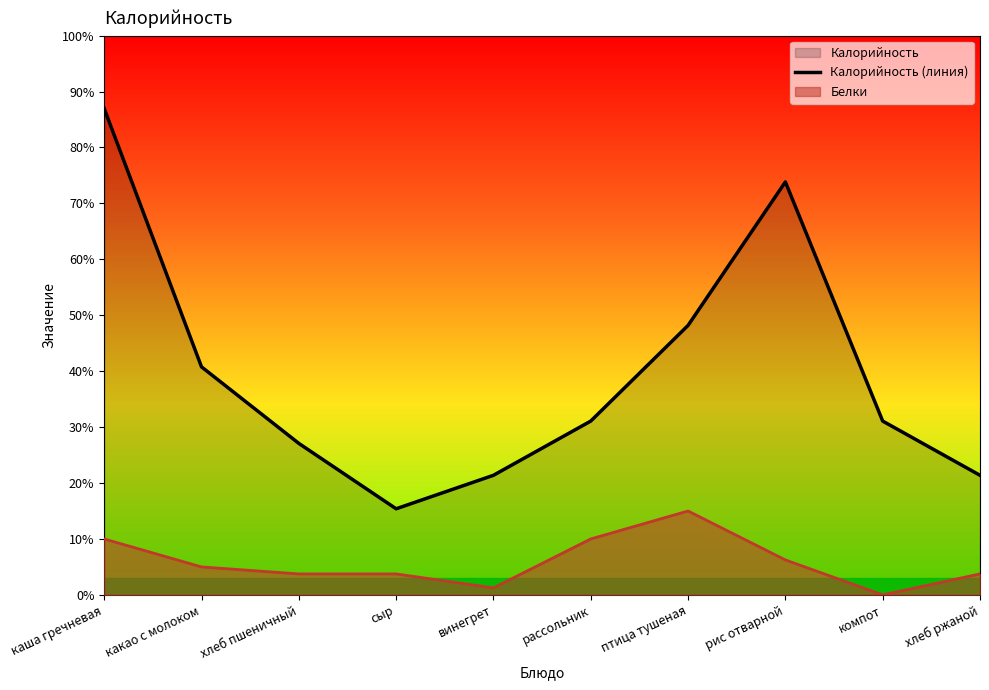

What is the label of the 8th point from the left?

рис отварной